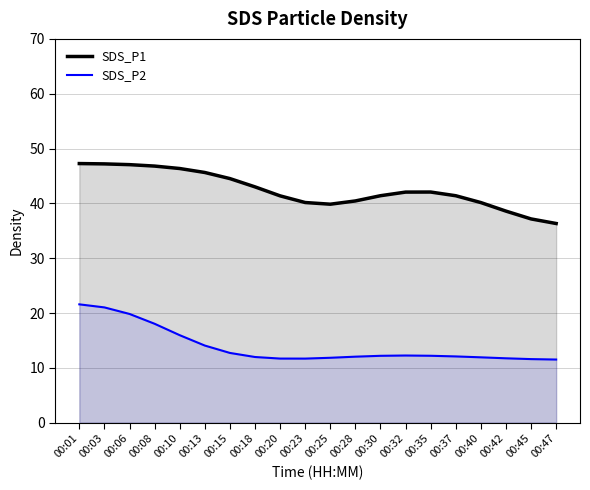

True or false: SDS_P2 and SDS_P1 intersect in this chart.

False